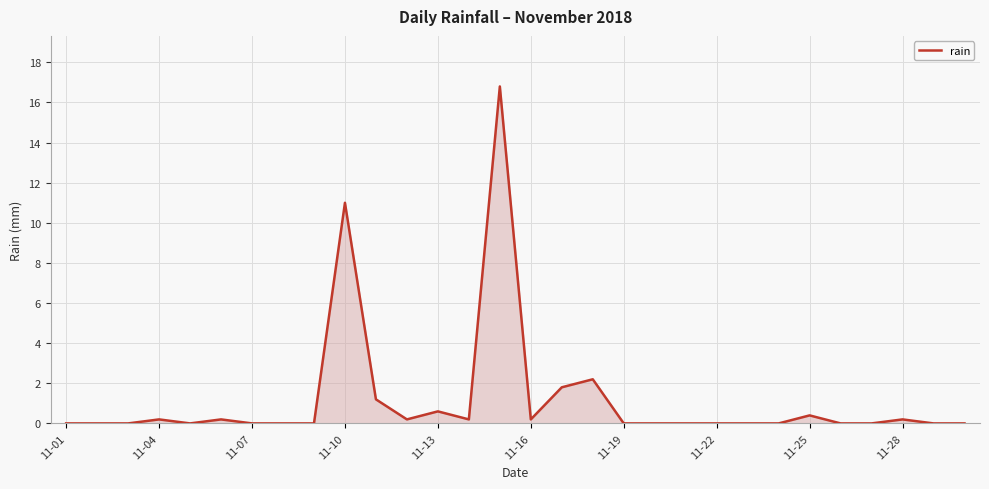

True or false: there are more than 1 points higher than both neighbors.

True